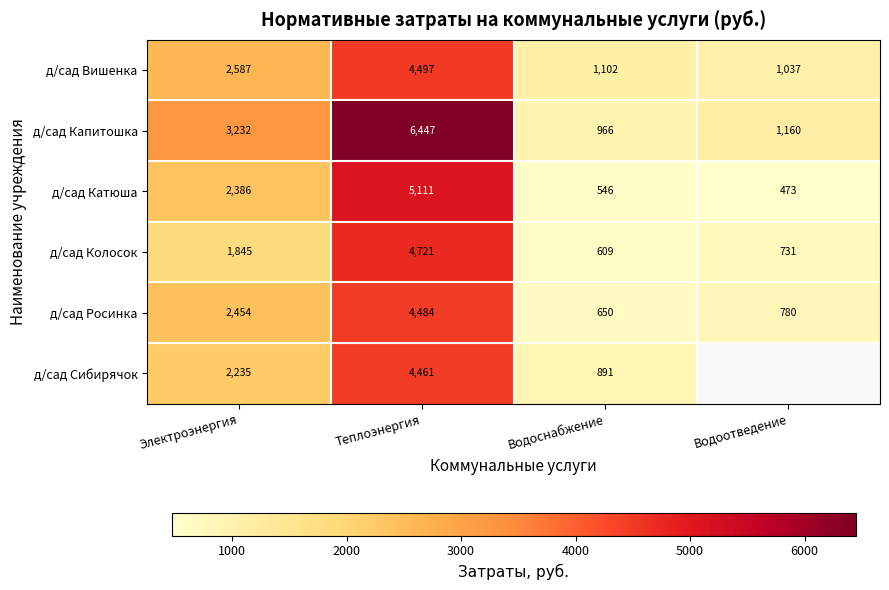

Between Теплоэнергия and Водоснабжение, which series saw the biggest shift?

д/сад Капитошка